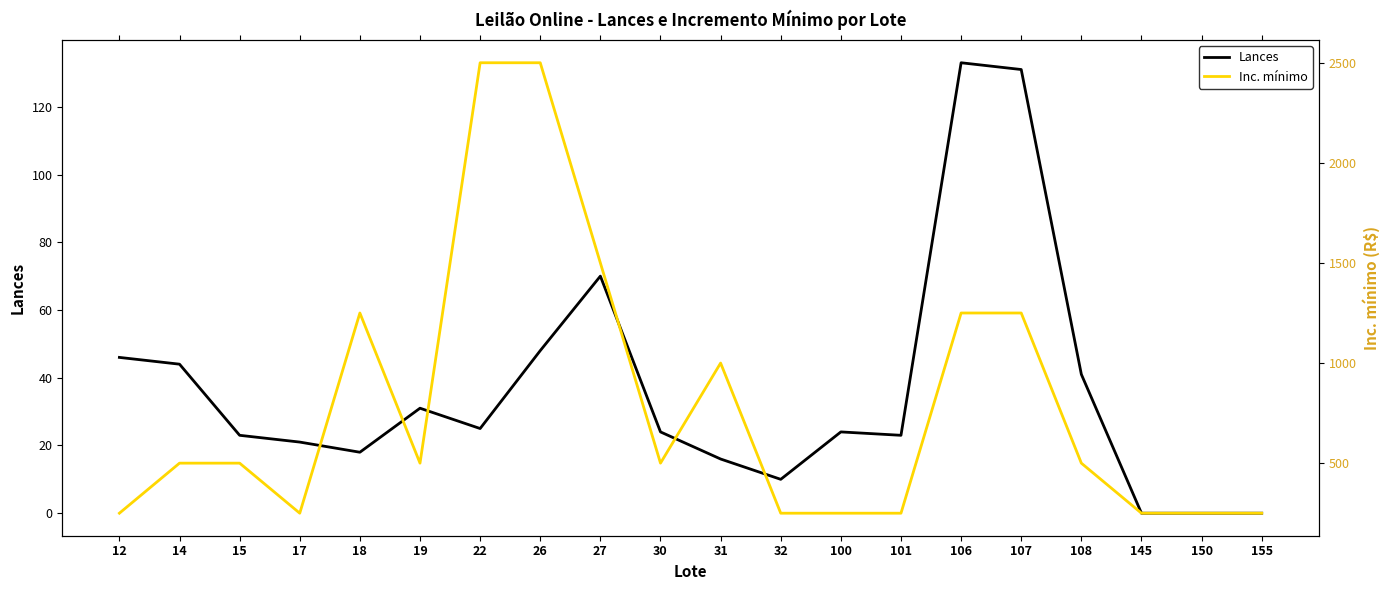

True or false: Inc. mínimo and Lances intersect in this chart.

False